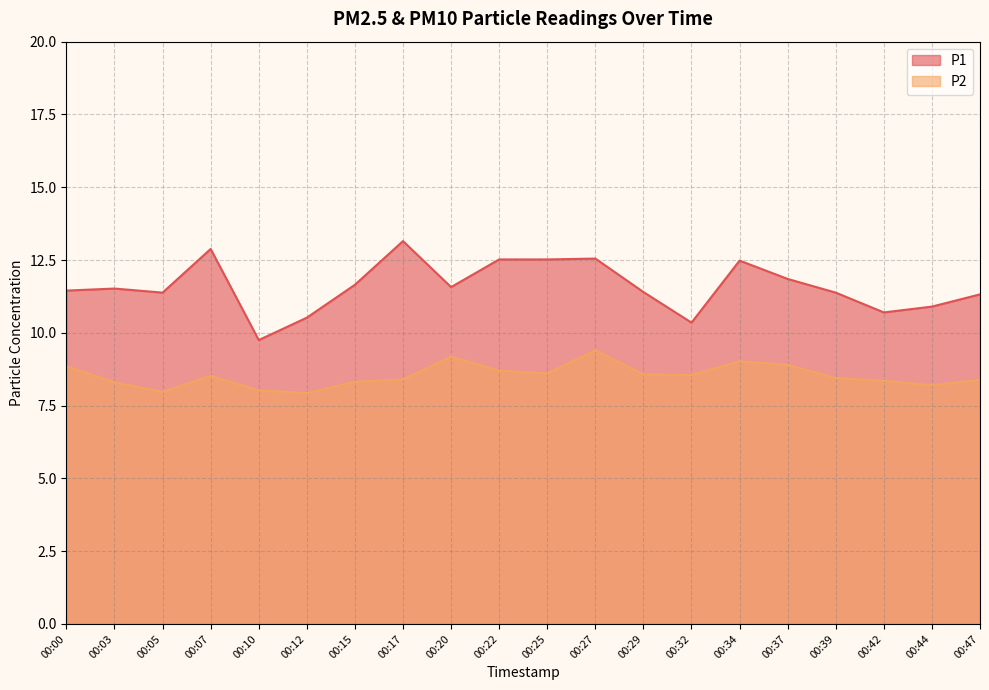

List the labels in order of P1 value, smallest first.

00:10, 00:32, 00:12, 00:42, 00:44, 00:47, 00:05, 00:39, 00:29, 00:00, 00:03, 00:20, 00:15, 00:37, 00:34, 00:22, 00:25, 00:27, 00:07, 00:17